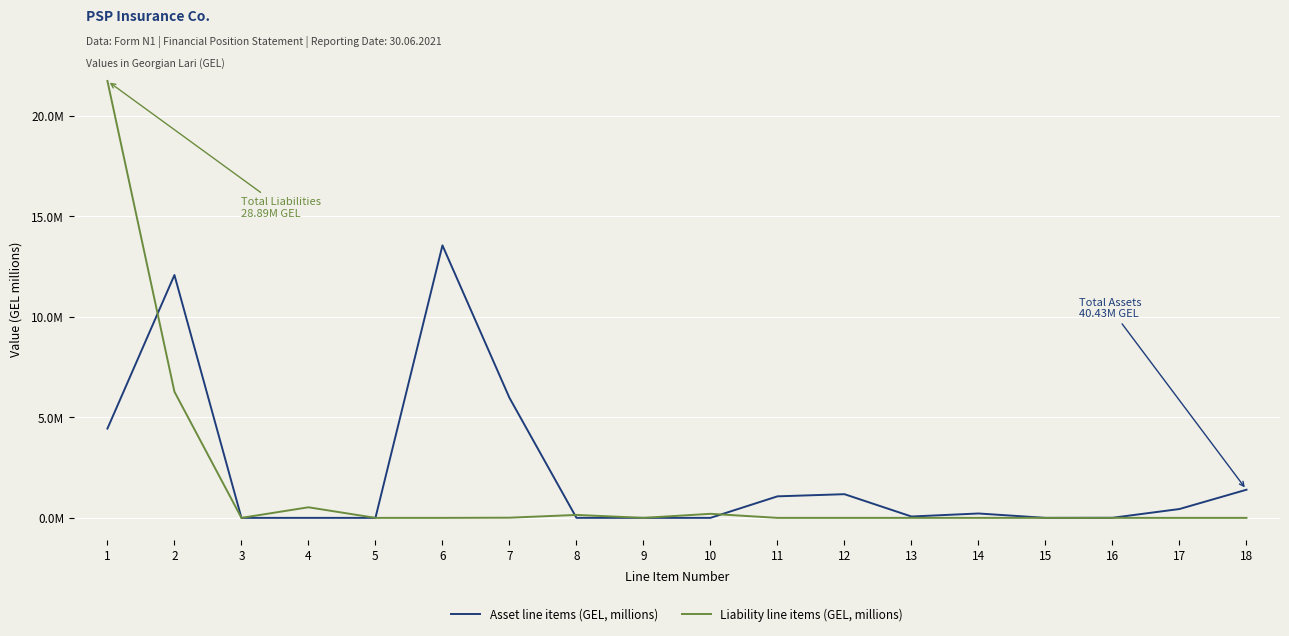

Reading left to right, transcribe all the data shown in this chart.

Asset line items (GEL, millions): 1=4.4	2=12.1	3=0.0	4=0.0	5=0.0	6=13.6	7=6.0	8=0.0	9=0.0	10=0.0	11=1.1	12=1.2	13=0.1	14=0.2	15=0.0	16=0.0	17=0.4	18=1.4
Liability line items (GEL, millions): 1=21.7	2=6.3	3=0.0	4=0.5	5=0.0	6=0.0	7=0.0	8=0.1	9=0.0	10=0.2	11=0.0	12=0.0	13=0.0	14=0.0	15=0.0	16=0.0	17=0.0	18=0.0